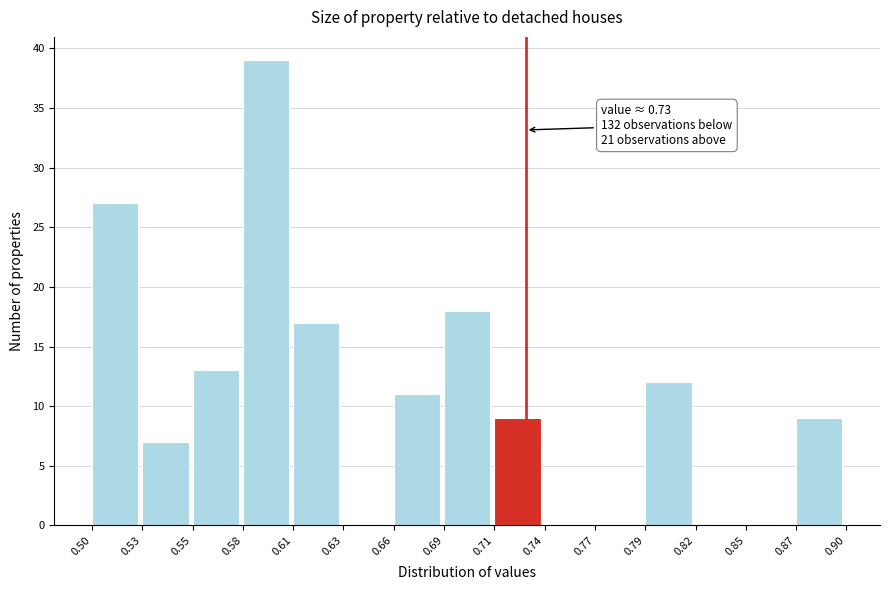

Which range on the x-axis has the tallest bar?

0.58 to 0.61